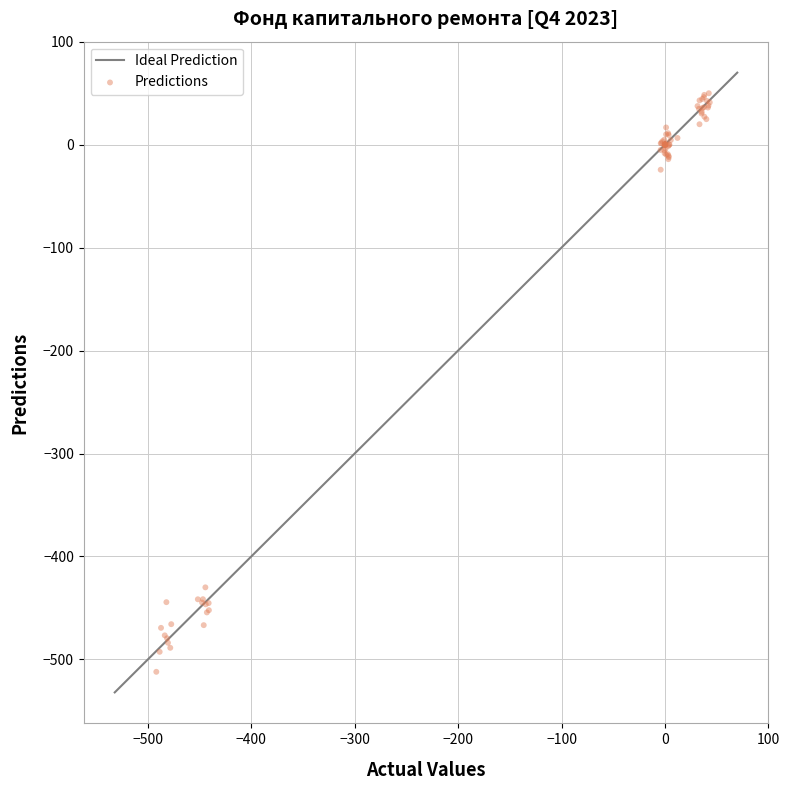

What Y value in the scatter plot is closest to -231?

-430.0